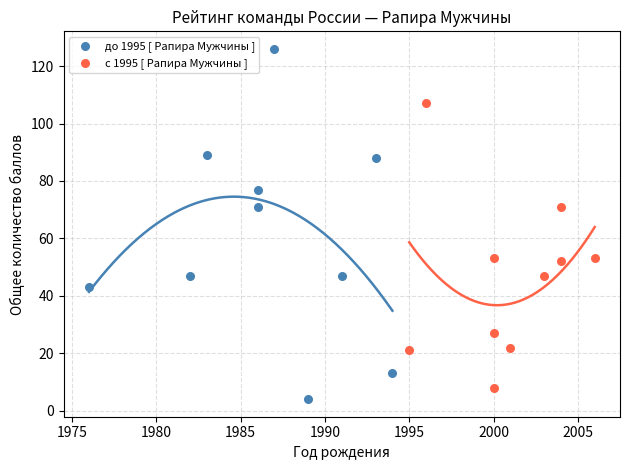

Which series contains the highest Y value?

до 1995 [ Рапира Мужчины ]